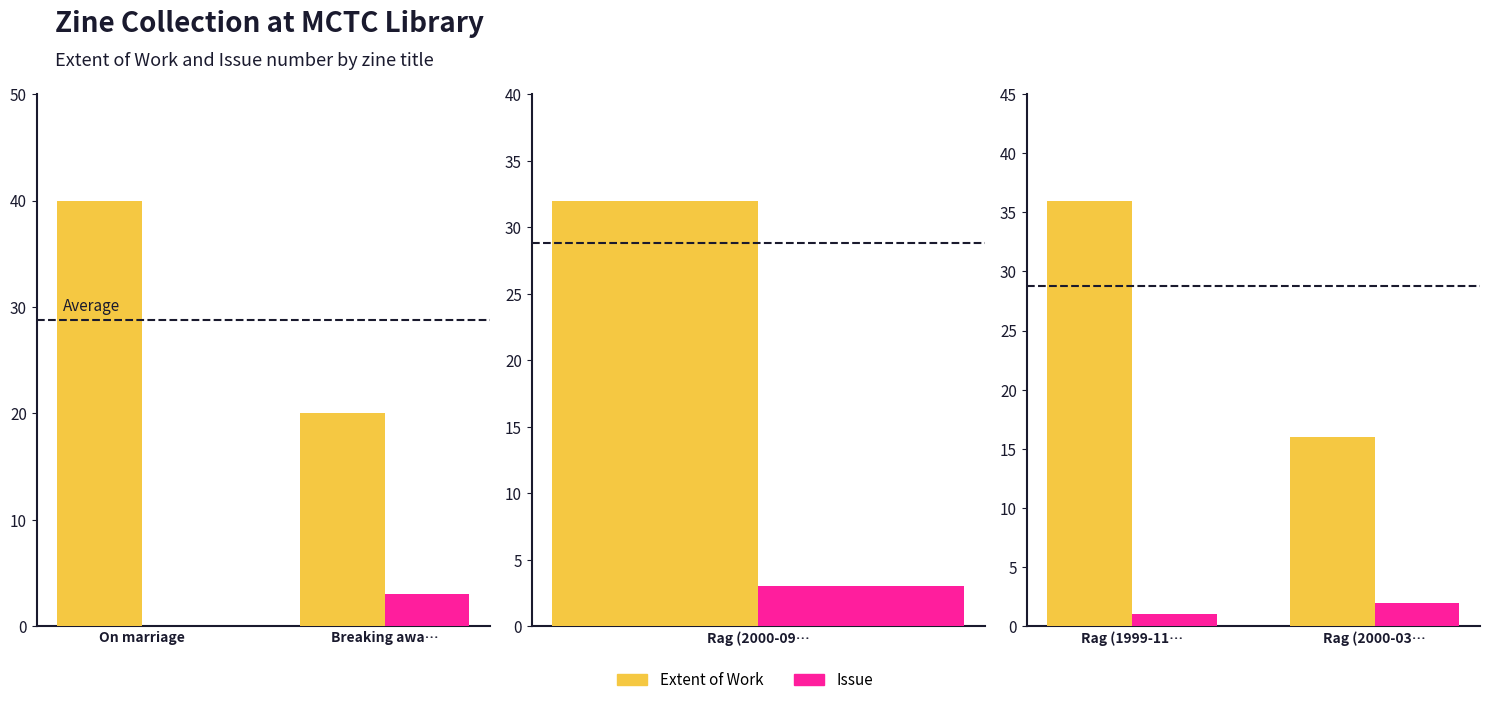

Which series has the largest range (max minus min)?

Extent of Work